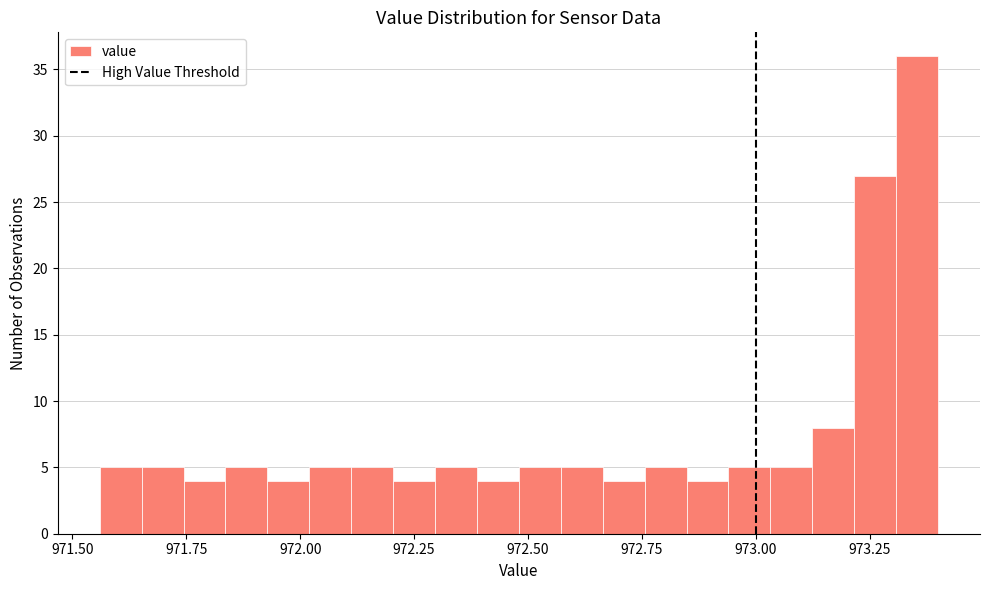

Read against the x-axis, roughly where is the centre of the tallest bar?

973.35